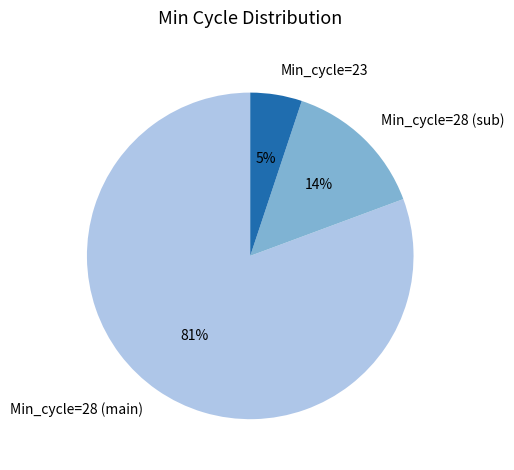

True or false: Min_cycle=28 (main) accounts for 68% of the total.

False